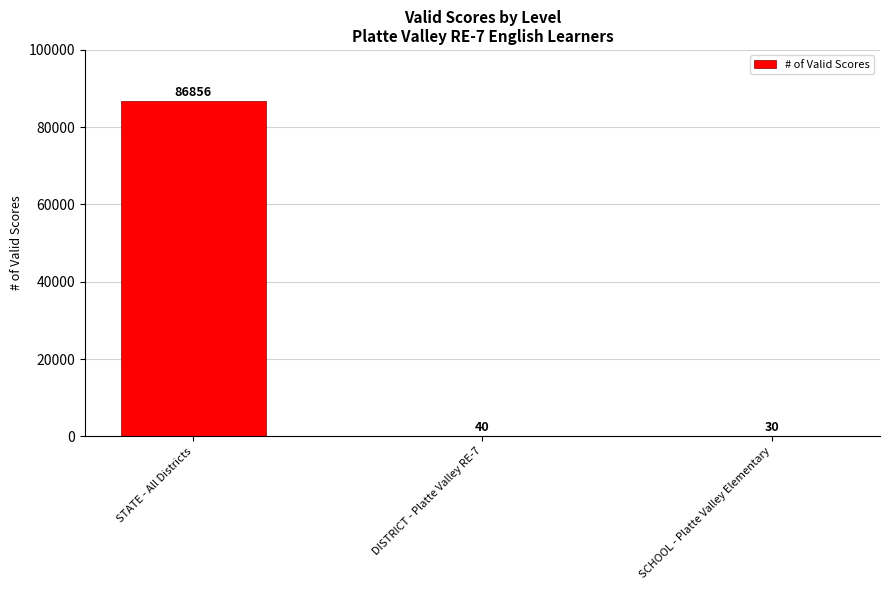

What is the greatest value displayed?

86856